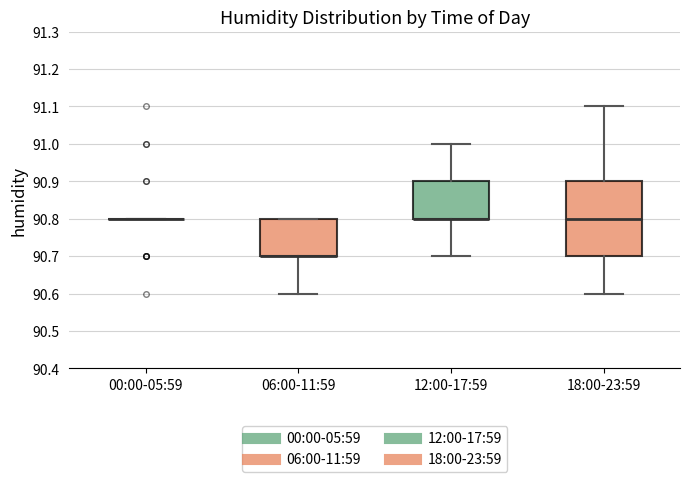

Reading left to right, read every box against the y-axis: the position of its median line, the range the box covers, and the ends of its whiskers. The values are not printed on the chart, so give them approximately, as read against the axis.

00:00-05:59: box collapsed to a line at 90.8, whiskers 90.8 to 90.8
06:00-11:59: median 90.7 (drawn on the box's lower edge), box 90.7 to 90.8, whiskers 90.6 to 90.8
12:00-17:59: median 90.8 (drawn on the box's lower edge), box 90.8 to 90.9, whiskers 90.7 to 91.0
18:00-23:59: median 90.8, box 90.7 to 90.9, whiskers 90.6 to 91.1